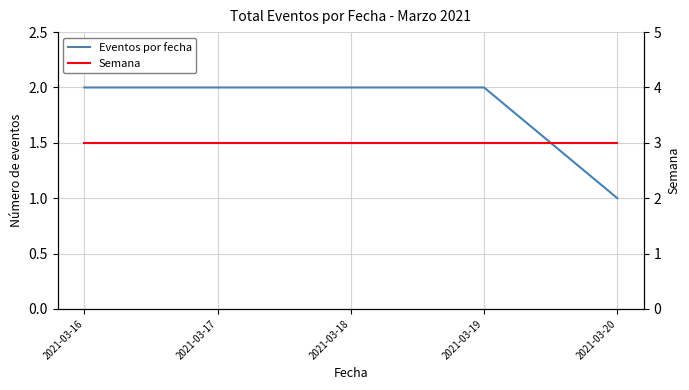

The value of Eventos por fecha at 2021-03-16 is 2. True or false?

True